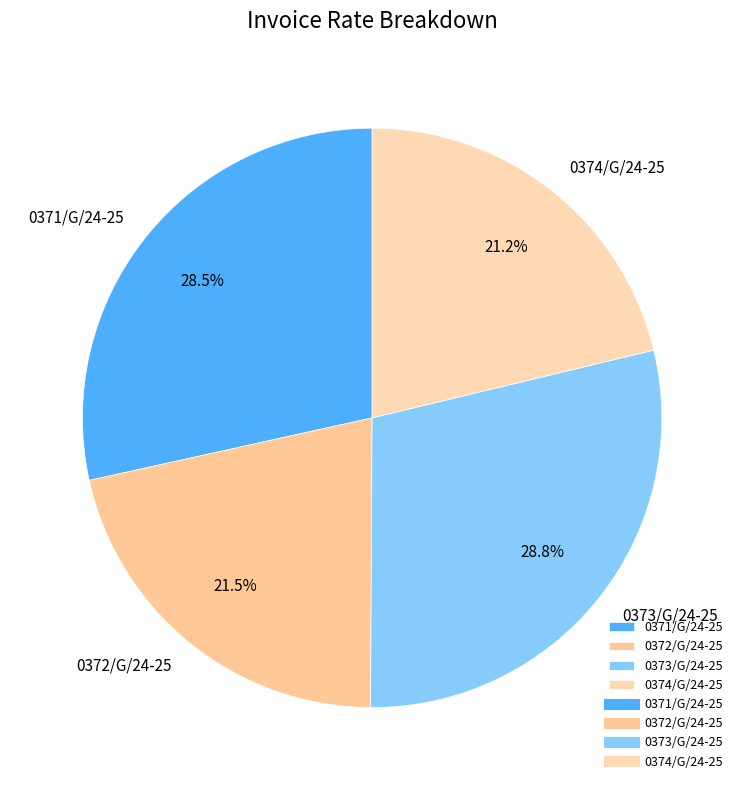

Do 0373/G/24-25 and 0371/G/24-25 together represent more than half of the pie?

Yes